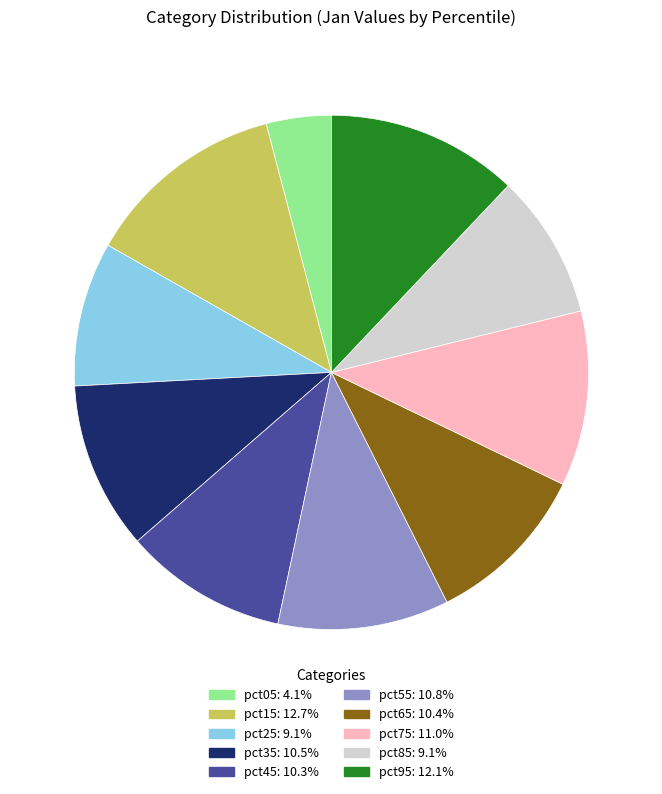

Do pct05 and pct95 together represent more than half of the pie?

No